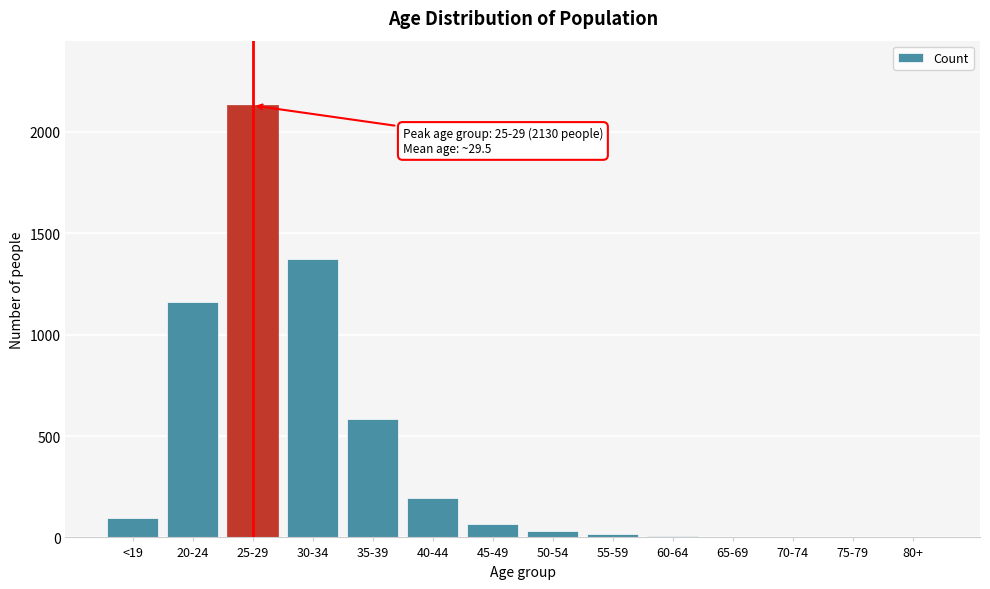

Between 25-29 and <19, which is larger?

25-29